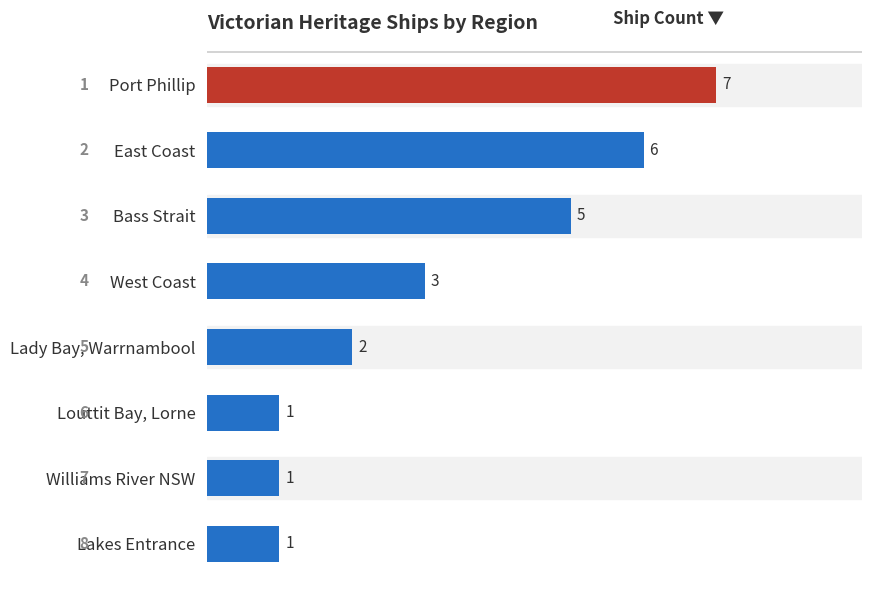

Rank the categories by value from lowest to highest.

Louttit Bay, Lorne, Williams River NSW, Lakes Entrance, Lady Bay, Warrnambool, West Coast, Bass Strait, East Coast, Port Phillip